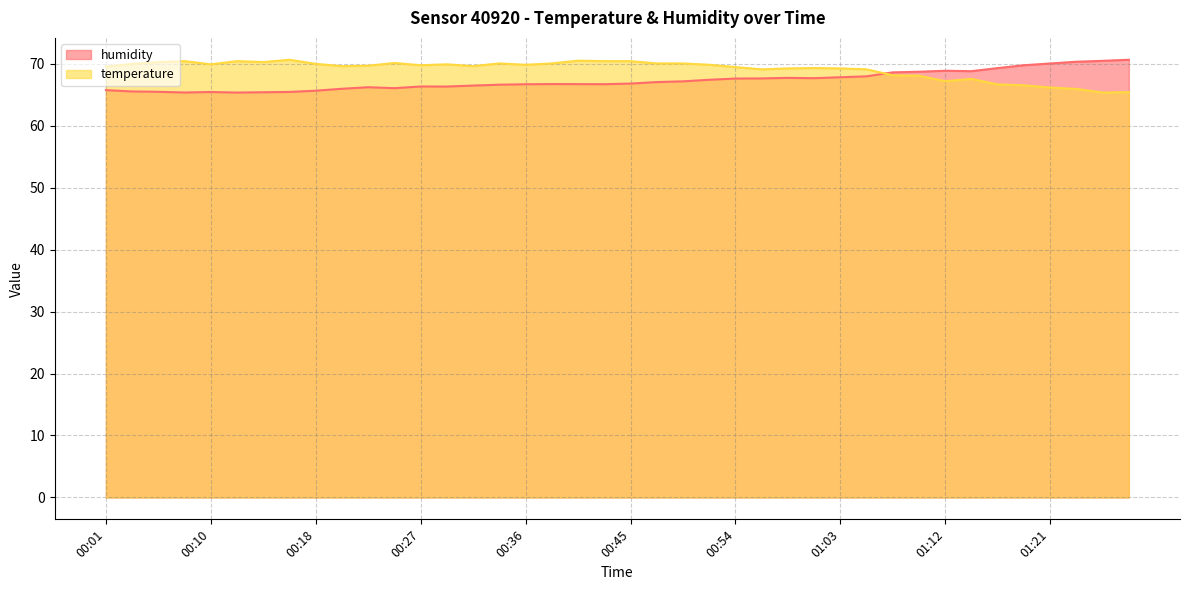

What is the spread (max minus min) of values at 00:21?

3.7